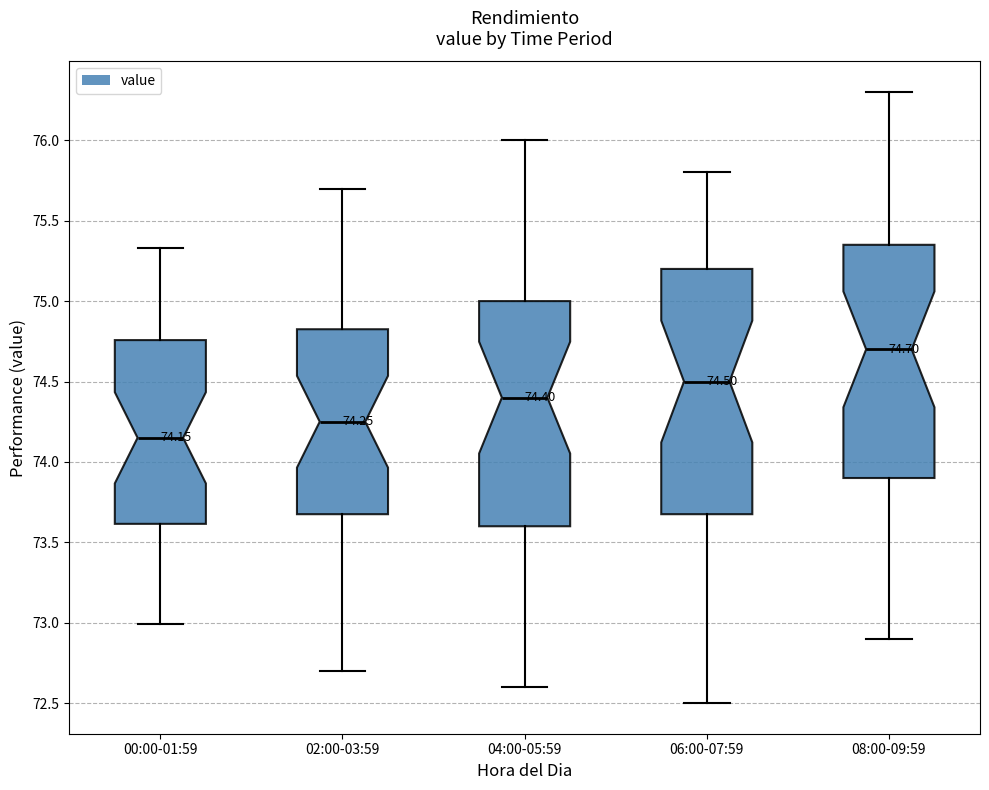

Which box's median line is the lowest?

00:00-01:59